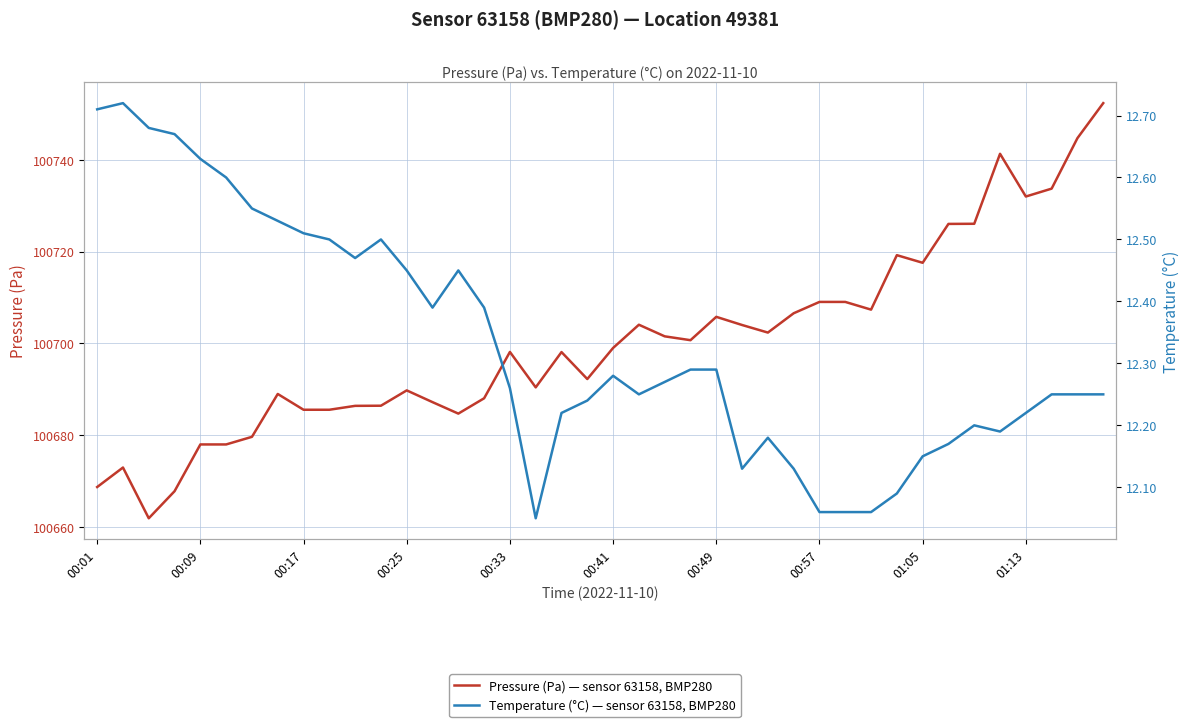

What is the value of the Temperature (°C) — sensor 63158, BMP280 point at the 35th from the left?

12.2